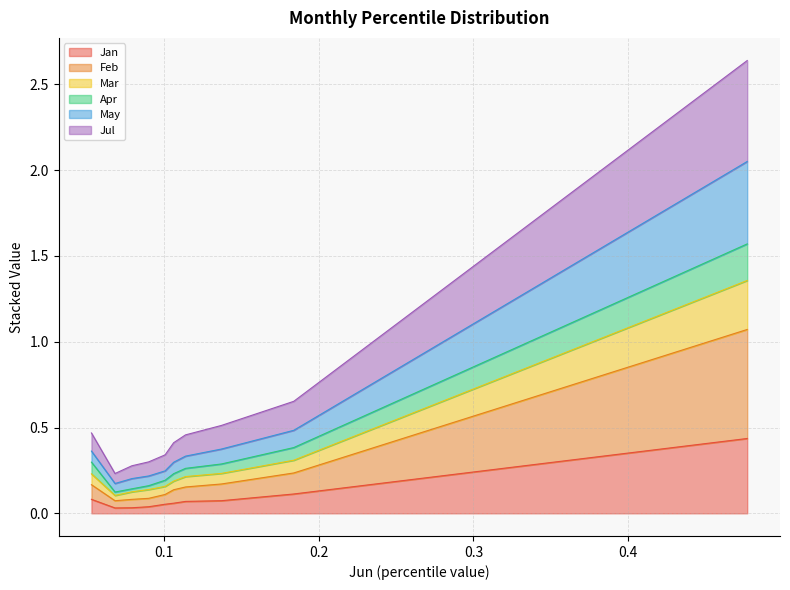

The value of Apr at pct85 is 0.6. True or false?

False